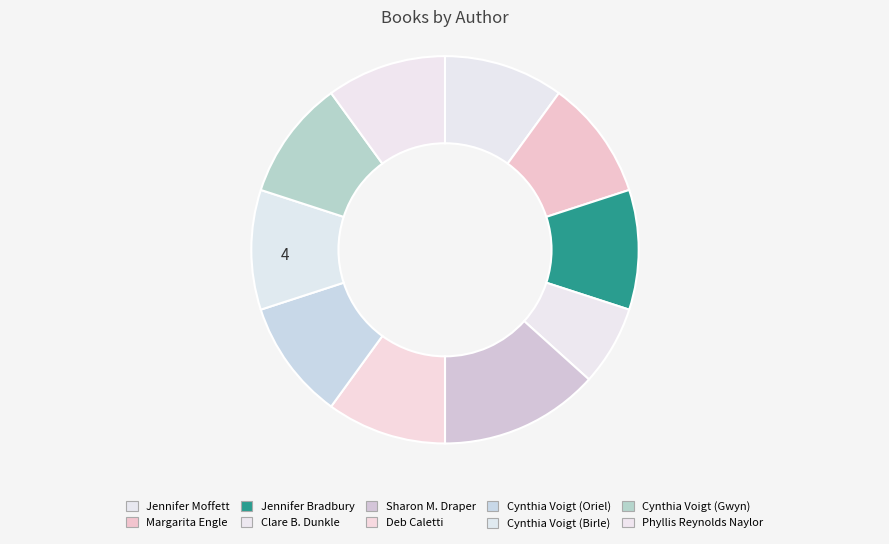

Which slice is the smallest?

Clare B. Dunkle